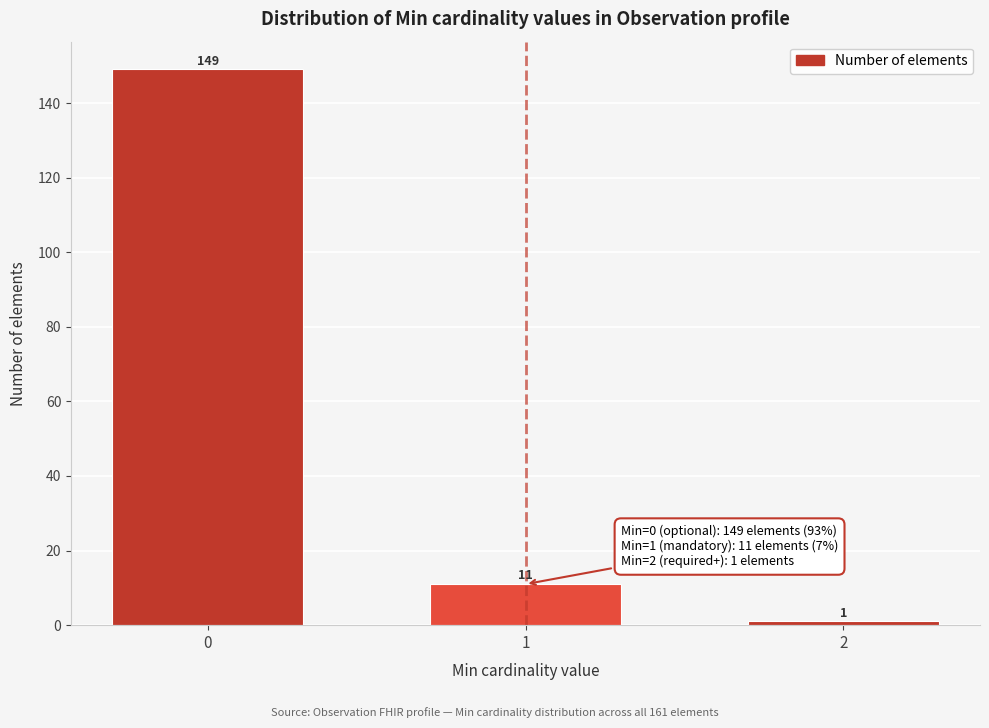

Reading left to right, list all the values displayed in this chart.

0=149	1=11	2=1